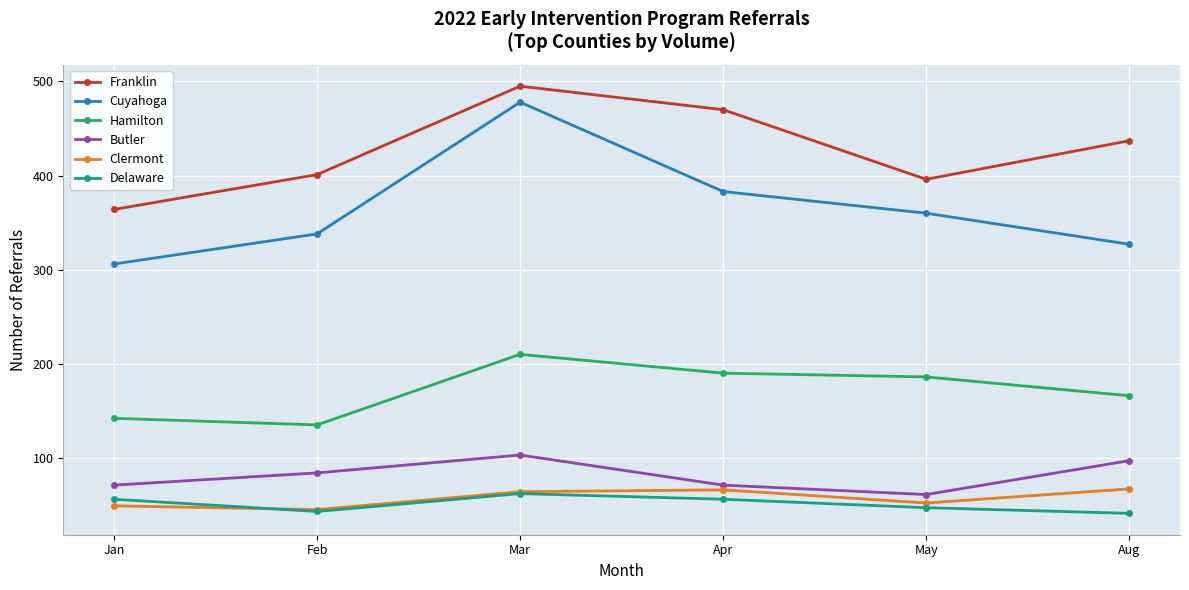

What is the value of the Delaware point at the 1st from the left?

56